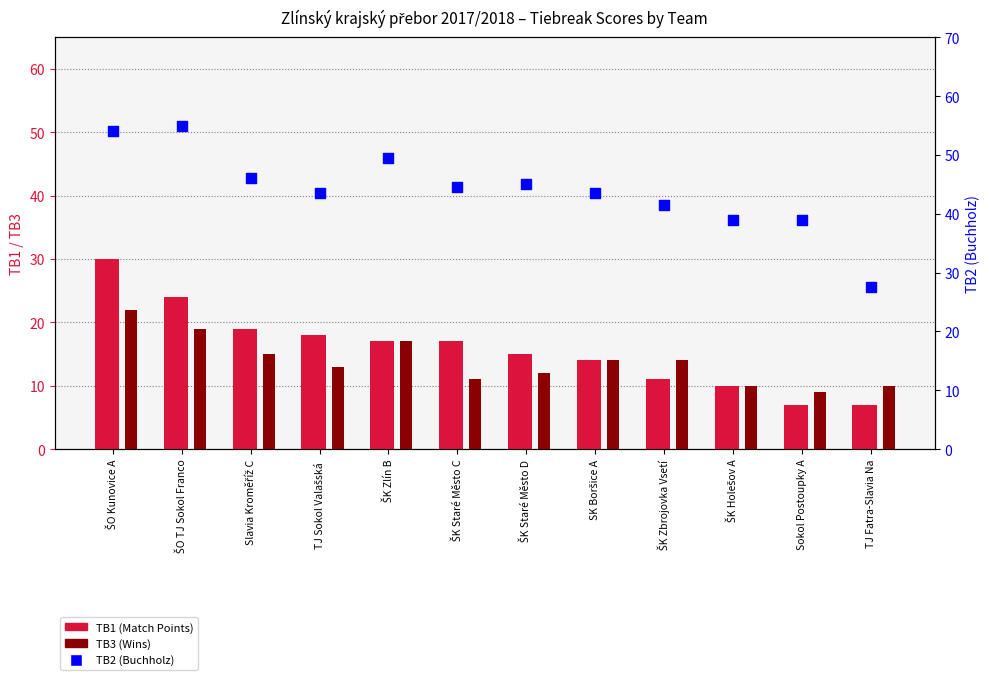

What are all the series names shown in the legend?

TB1 (Match Points), TB3 (Wins), TB2 (Buchholz)